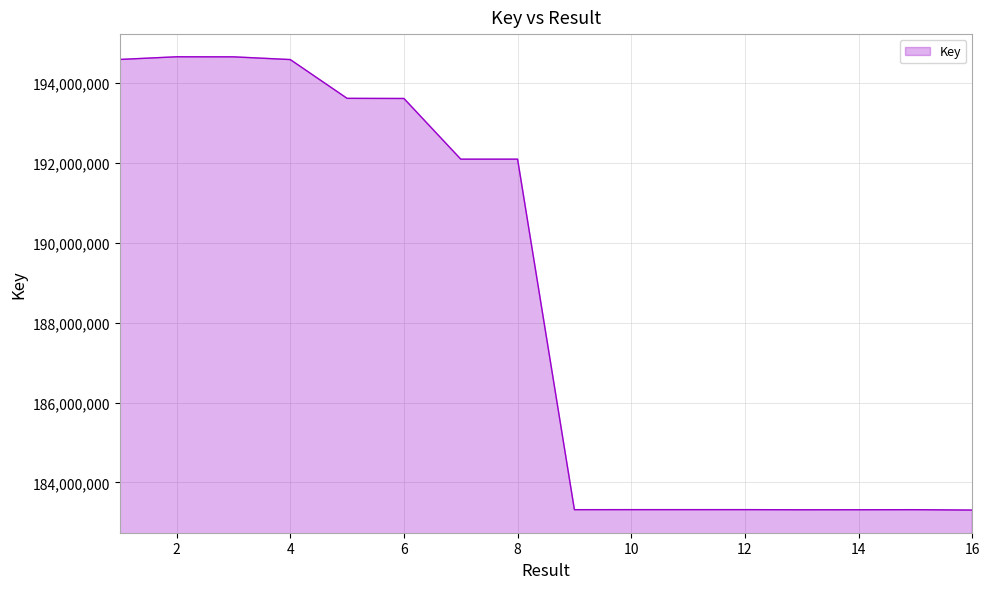

What is the greatest value displayed?

194663845